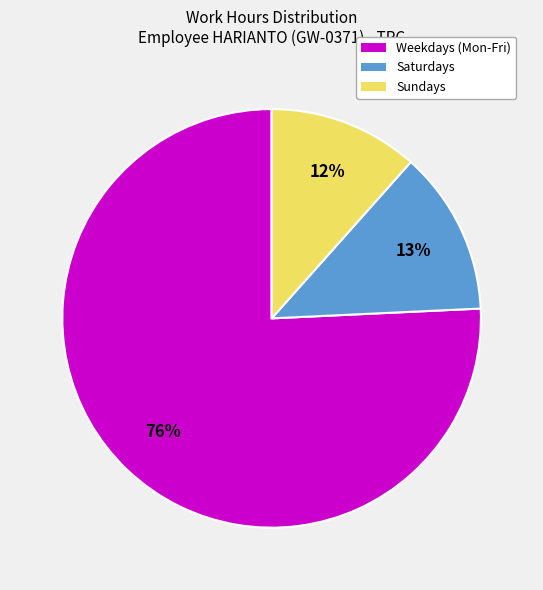

Is it true that Weekdays (Mon-Fri) is 84% of the pie?

False